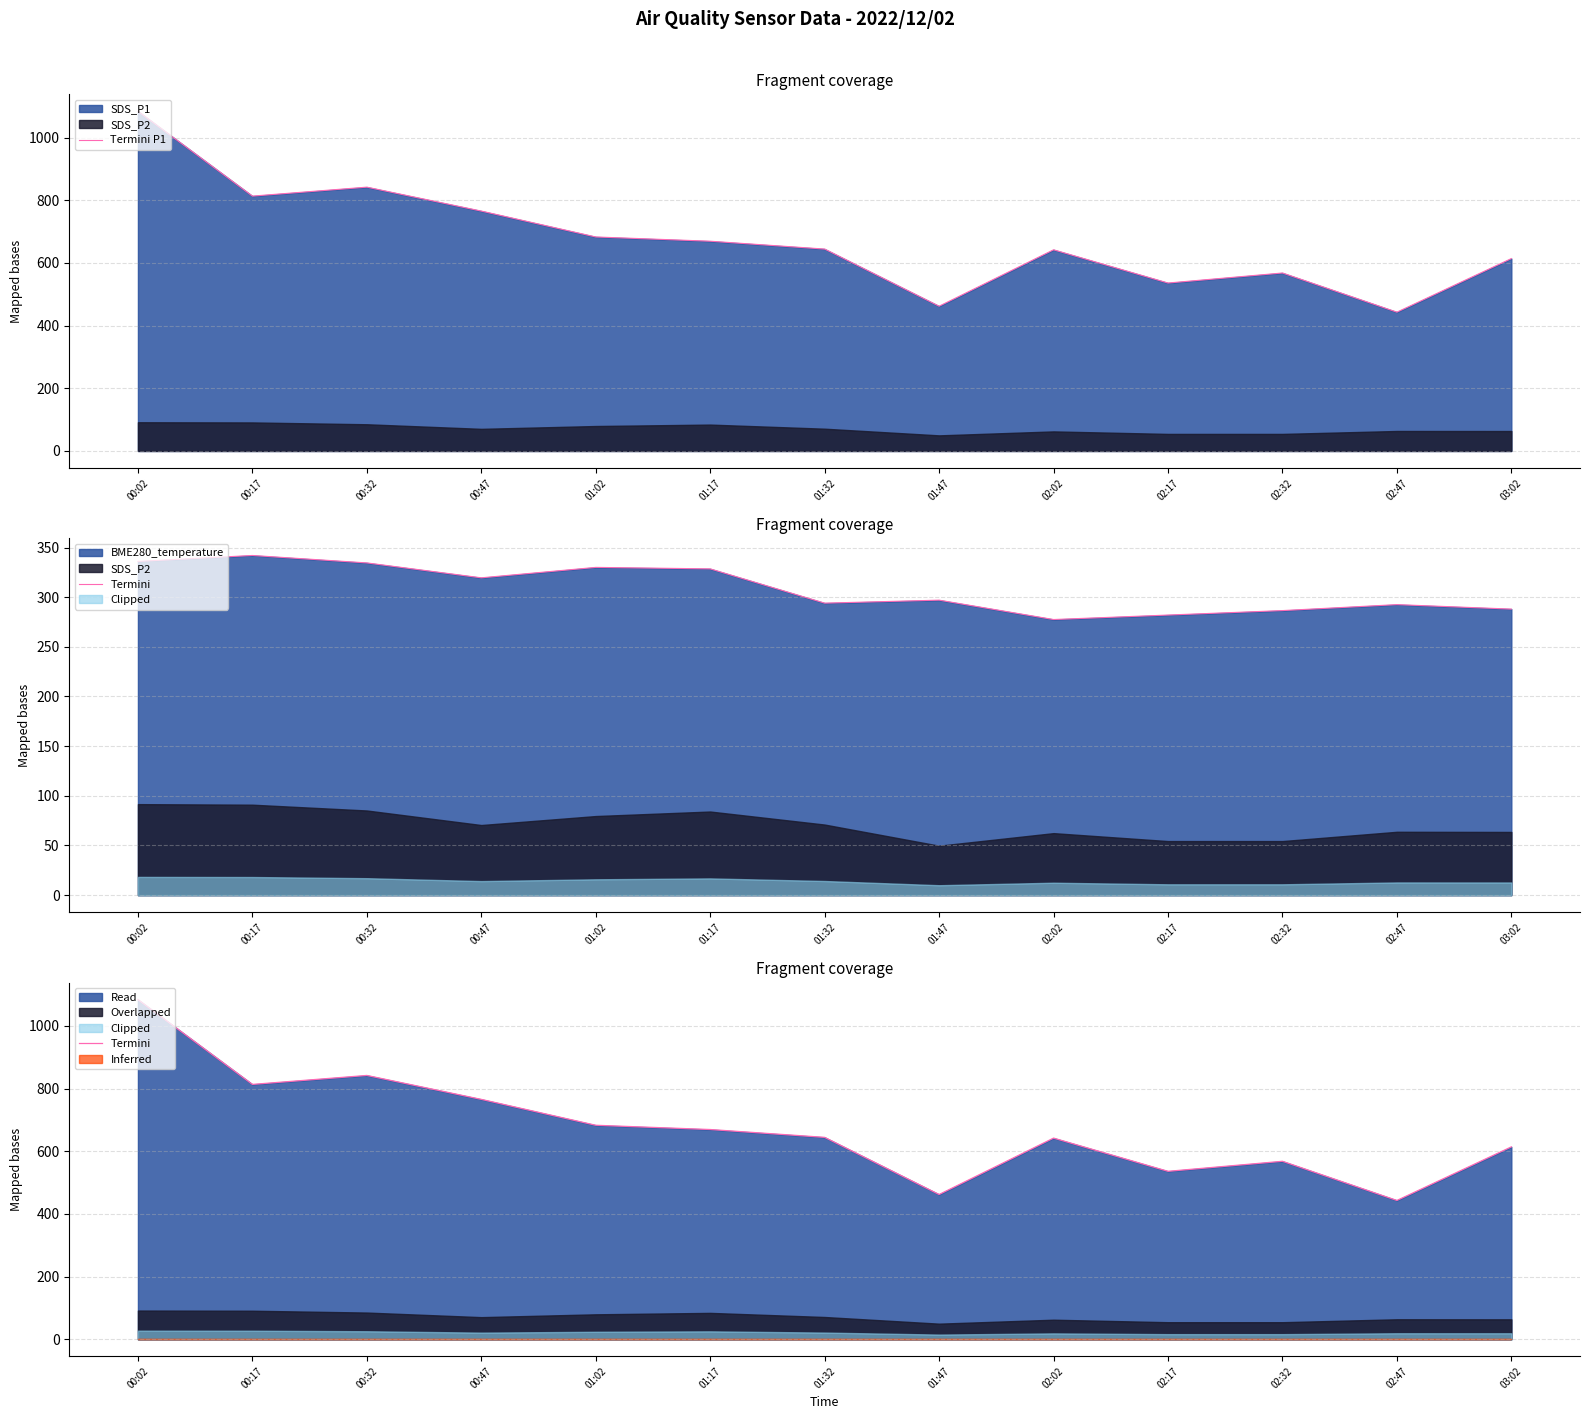

Where is the first local maximum for Termini?

00:32